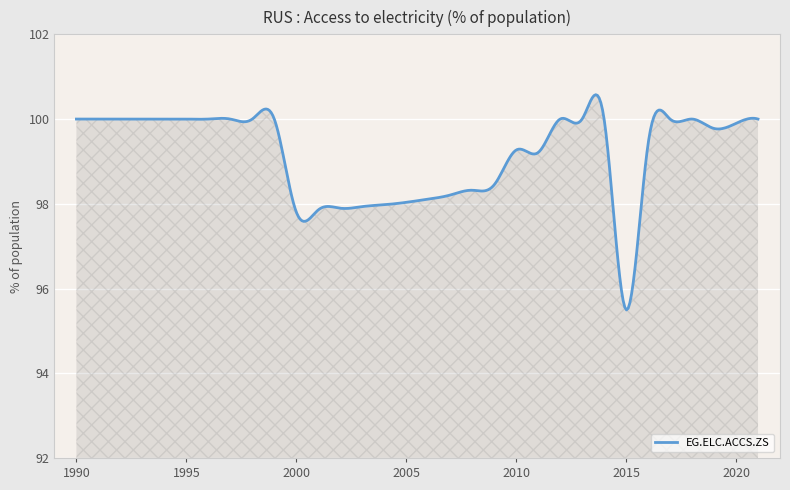

How many lines are shown in the chart?

1